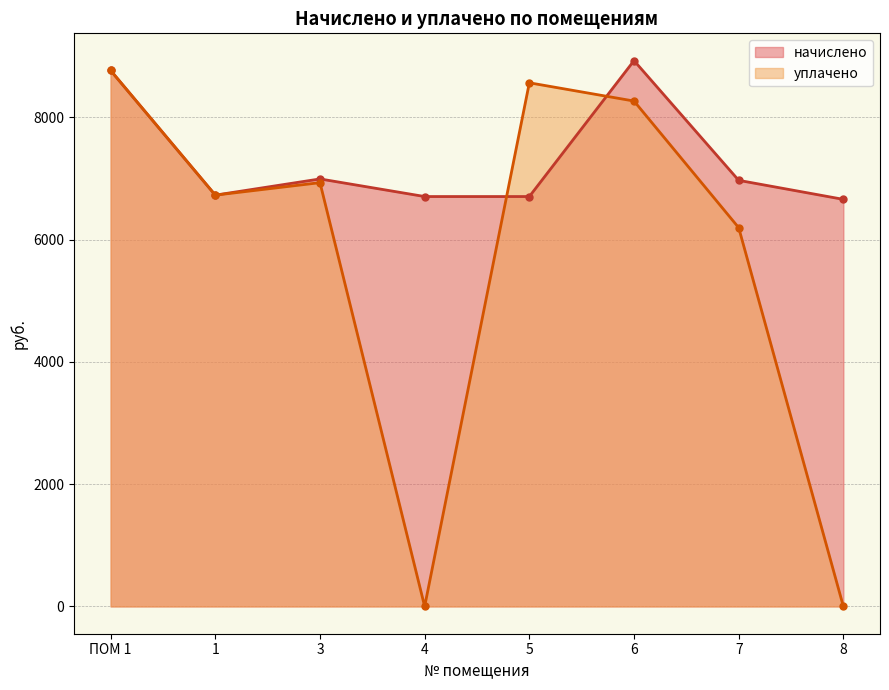

True or false: уплачено has a value of 2855.2 at 3.

False